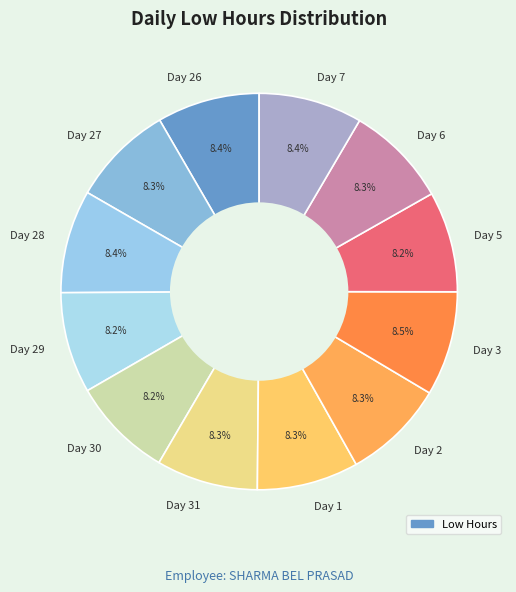

Is the sum of Day 5 and Day 1 greater than half?

No